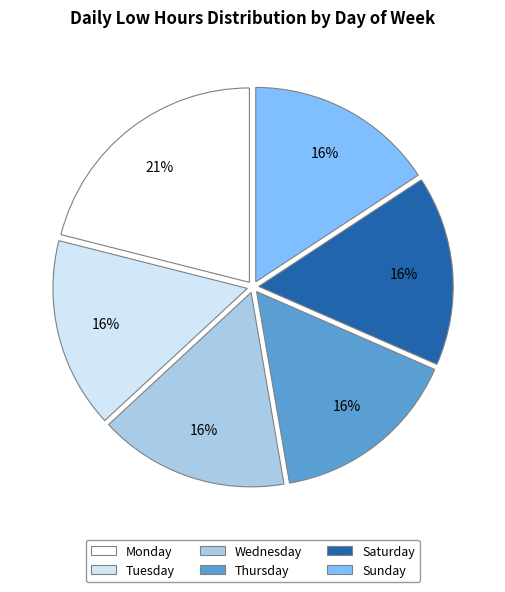

Is there any slice that represents more than half of the pie?

No